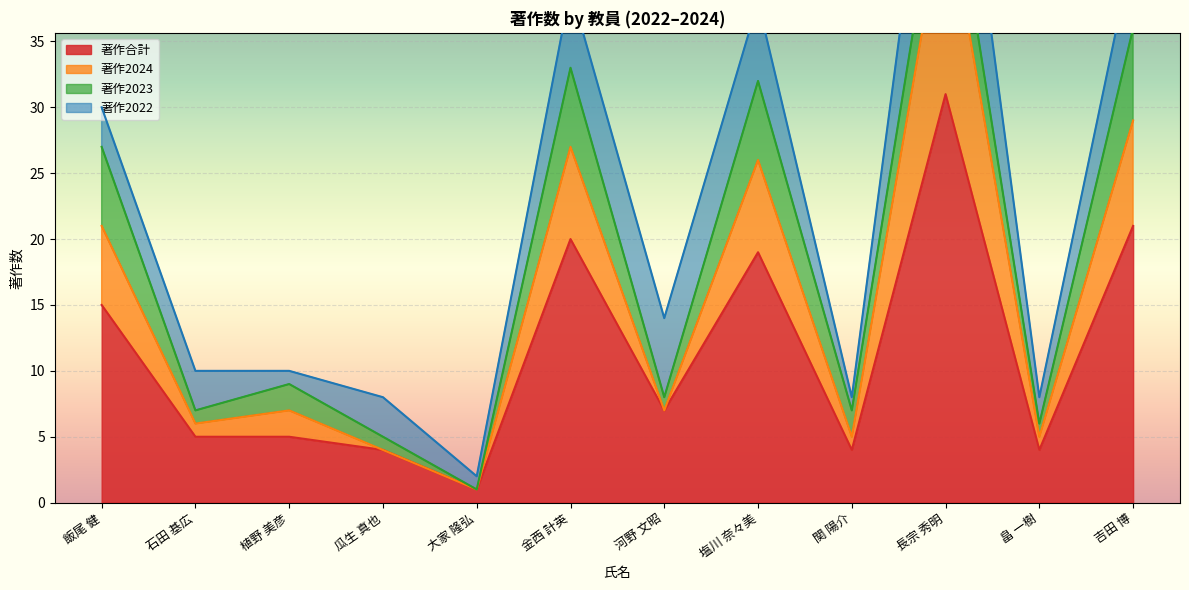

What position from the left is 河野 文昭?

7